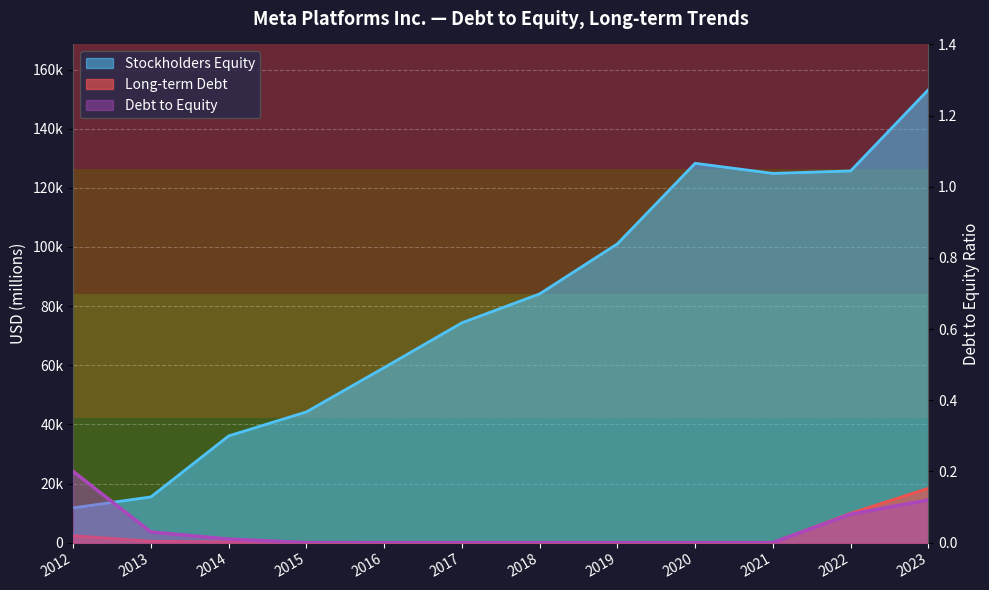

The Debt to Equity series shows 0.0 at 2013. True or false?

False